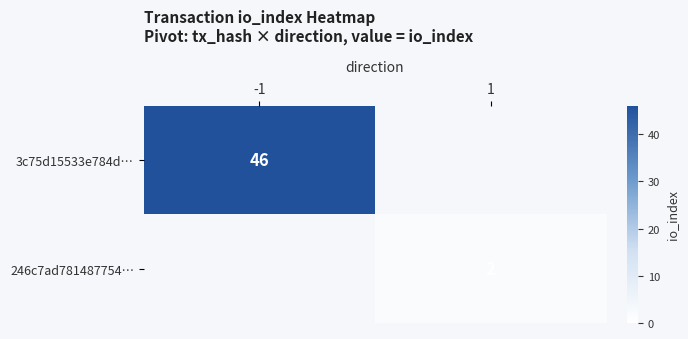

The 3c75d15533e784d… series shows 46 at -1. True or false?

True